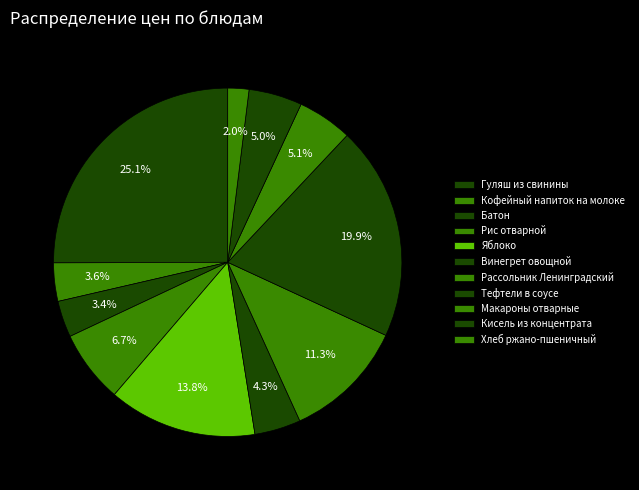

Does Рассольник Ленинградский represent more than half of the total?

No